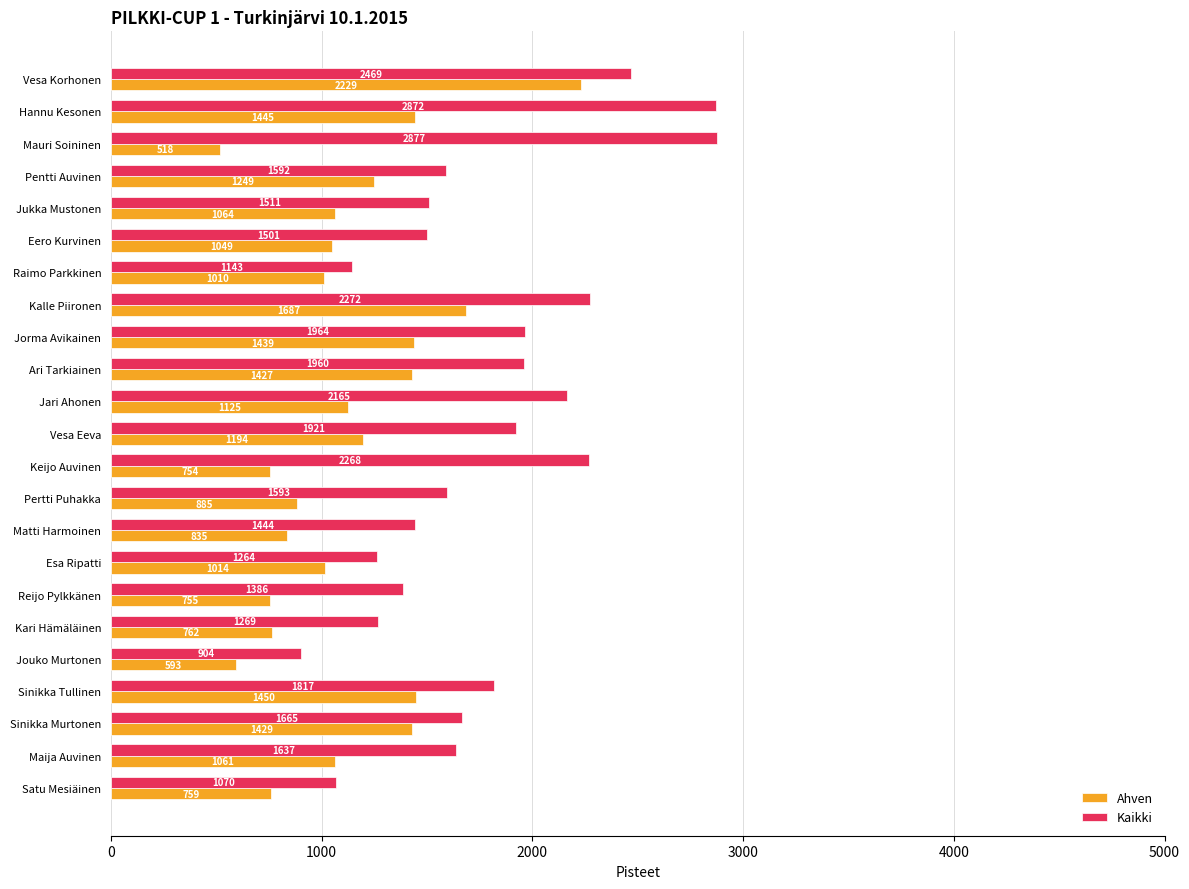

The value of Kaikki at Reijo Pylkkänen is 2236. True or false?

False